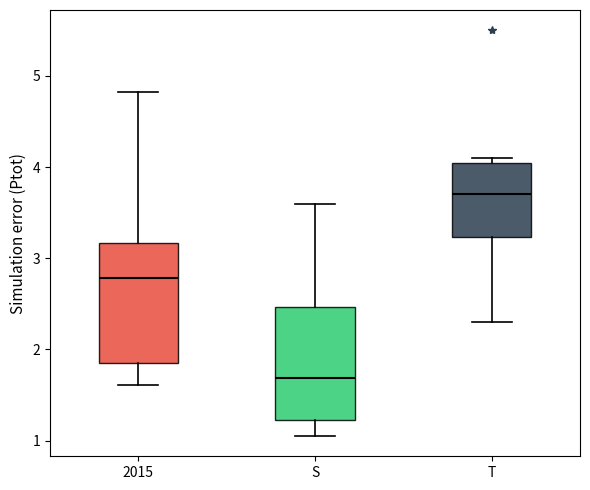

Reading left to right, transcribe this box plot: for each box, give where its median line is, the range the box spans, and where its two whiskers end, as read against the y-axis. The values are not printed on the chart, so give them approximately, as read against the axis.

2015: median 2.8, box 1.9 to 3.2, whiskers 1.6 to 4.8
S: median 1.7, box 1.2 to 2.5, whiskers 1.1 to 3.6
T: median 3.7, box 3.2 to 4.0, whiskers 2.3 to 4.1